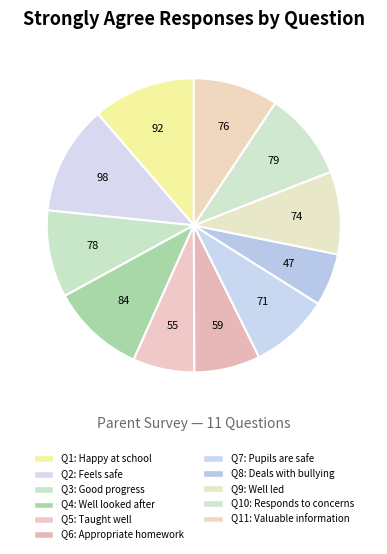

Which slice is the smallest?

Deals with bullying